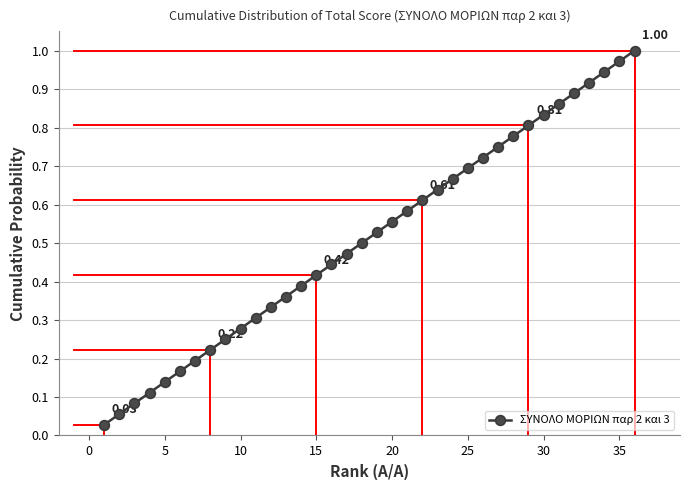

True or false: there are more than 0 points higher than both neighbors.

False